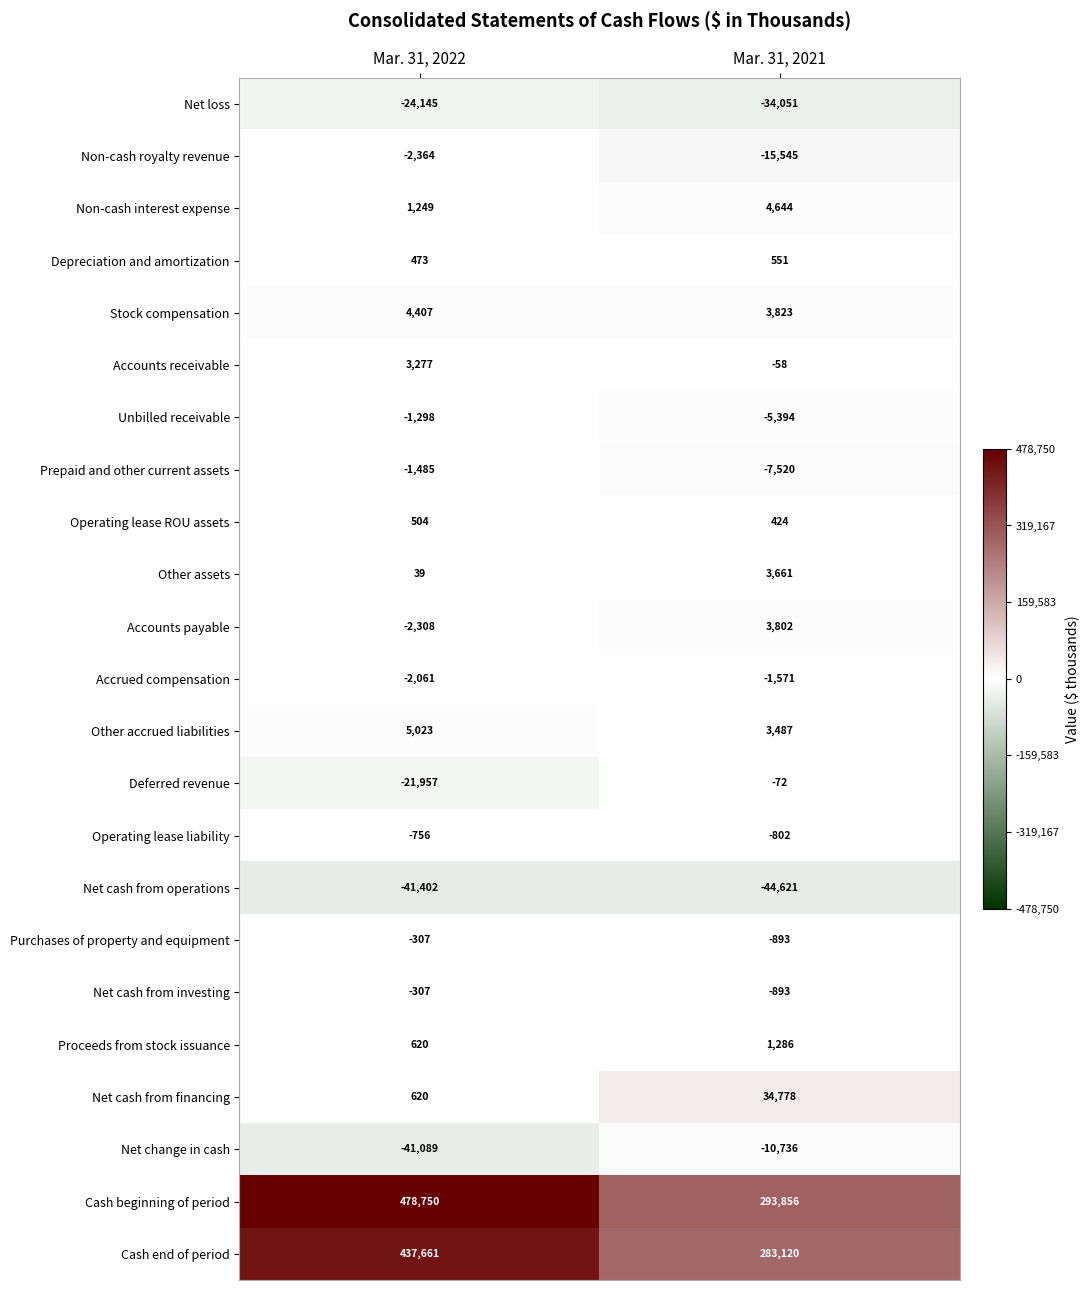

What is the difference between the Net cash from operations values at Mar. 31, 2022 and Mar. 31, 2021?

3219